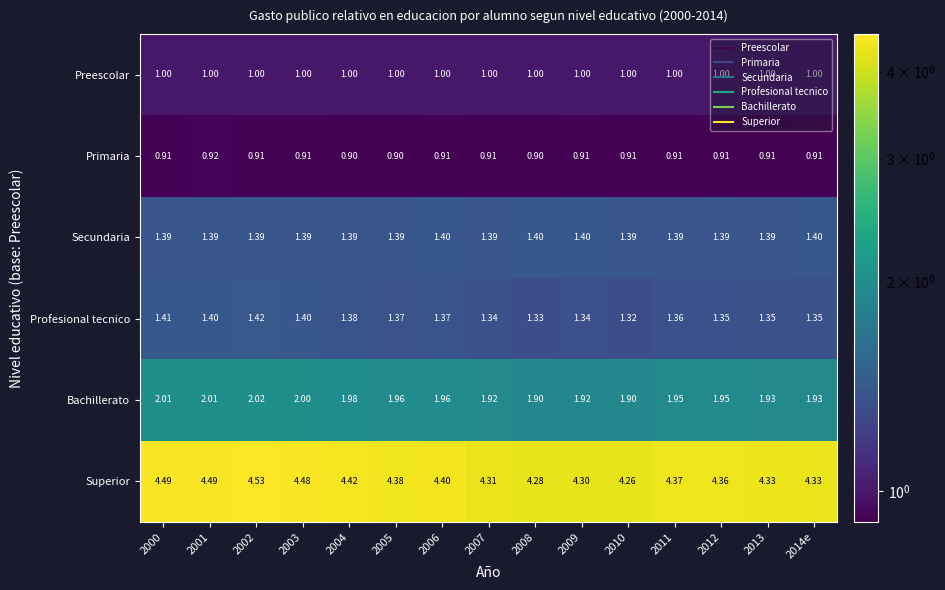

What is the total value across all series at 2002?

11.3